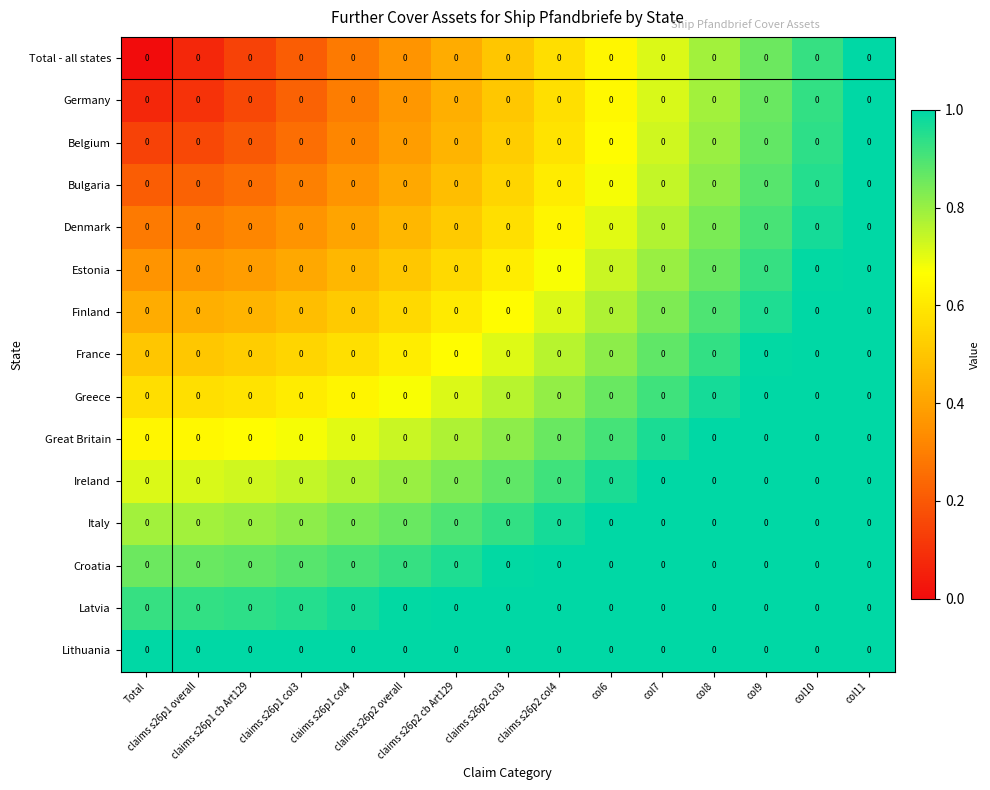

At which category is the sum across all series the highest?

col11